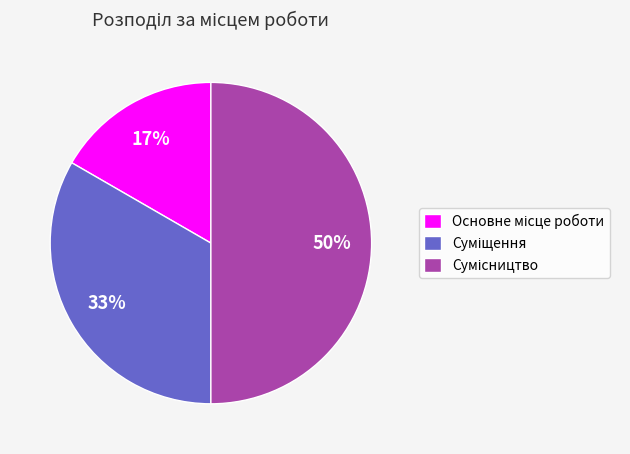

To the nearest percent, what is the average slice percentage?

33%